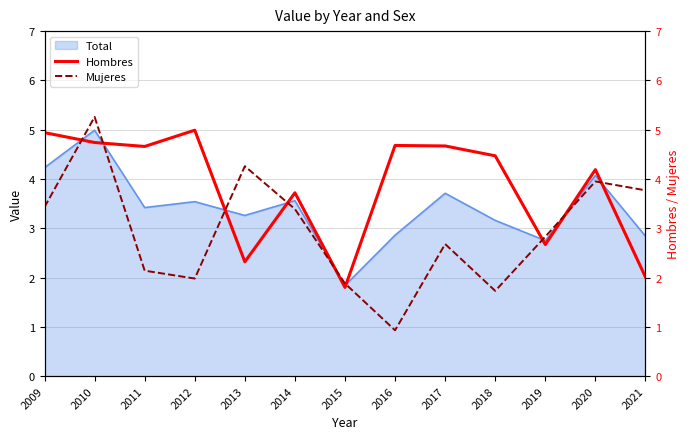

What is the maximum value shown in the chart?

5.3